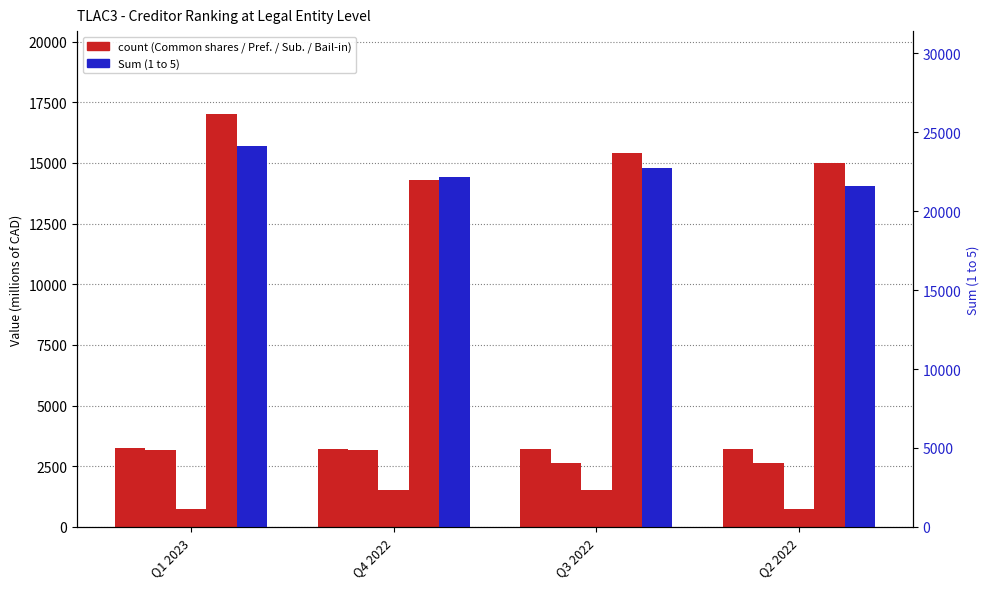

The value of Common shares at Q3 2022 is 5525. True or false?

False